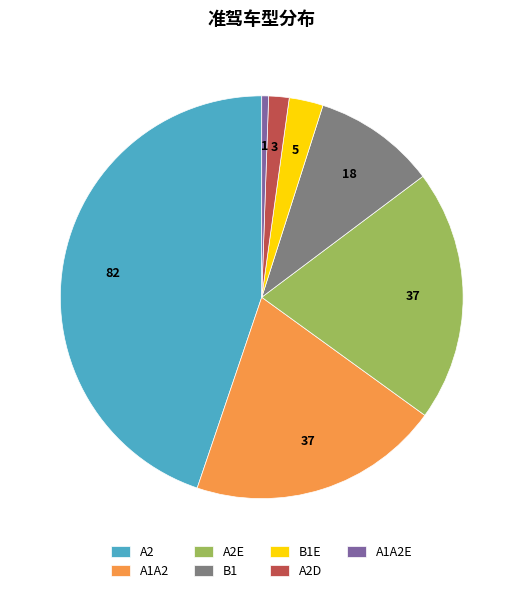

Does A2E account for over 50% of the chart?

No